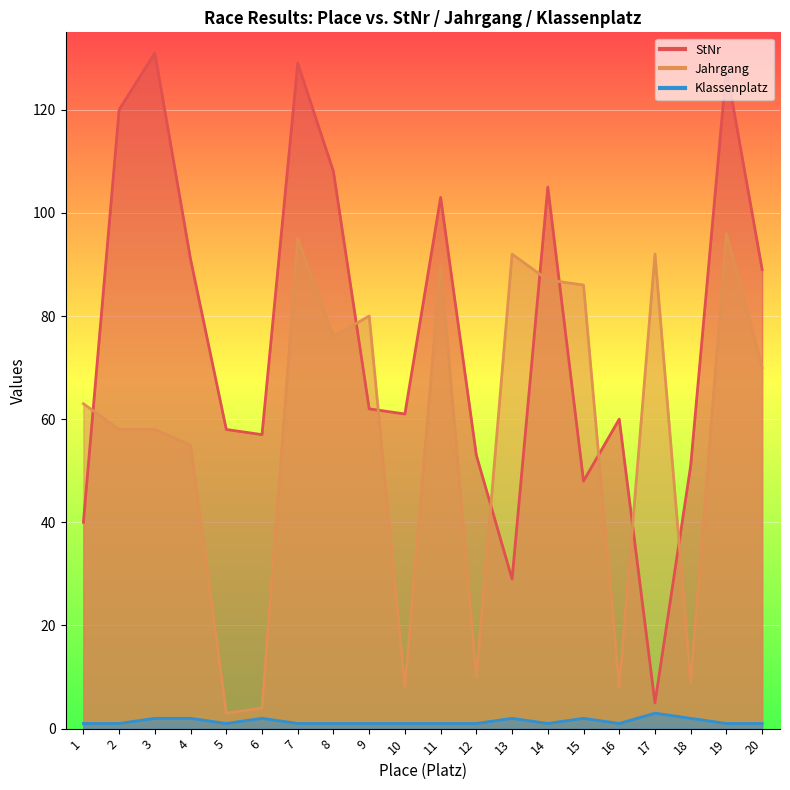

Where is Klassenplatz nearest to the value 2?

3